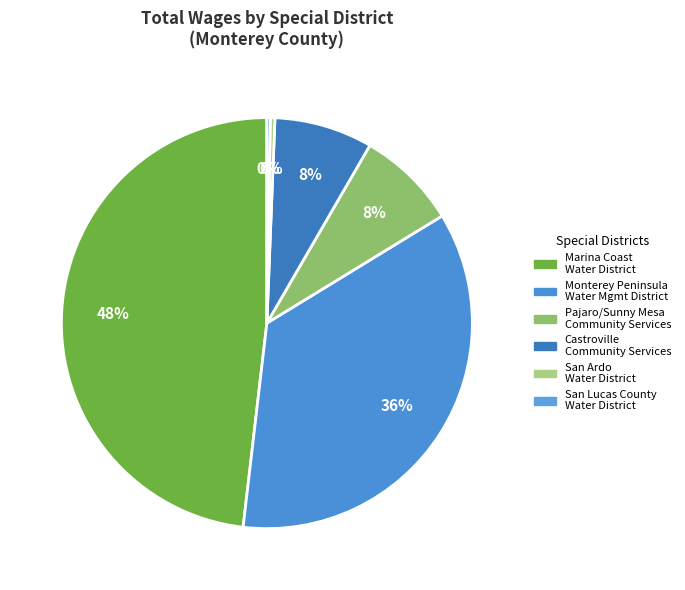

Does San Lucas County Water District account for over 50% of the chart?

No